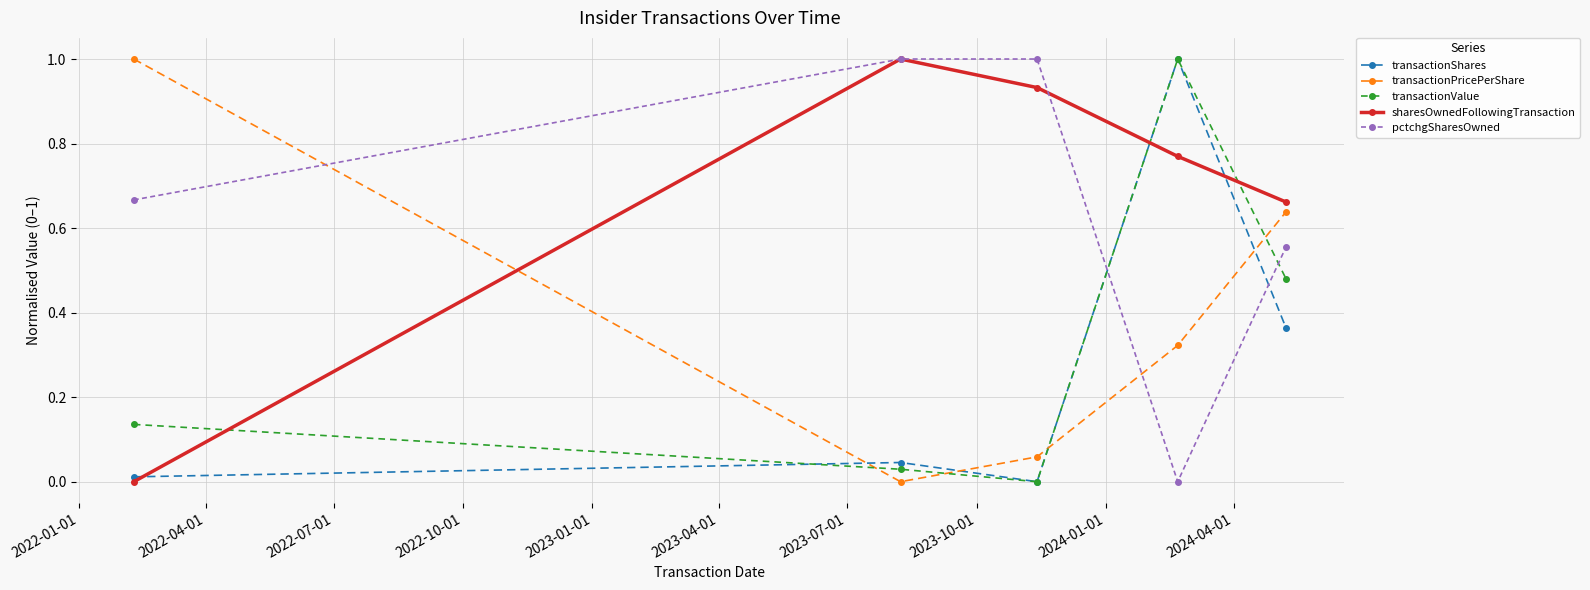

In transactionValue, how many points are higher than both neighbors (excluding endpoints)?

1